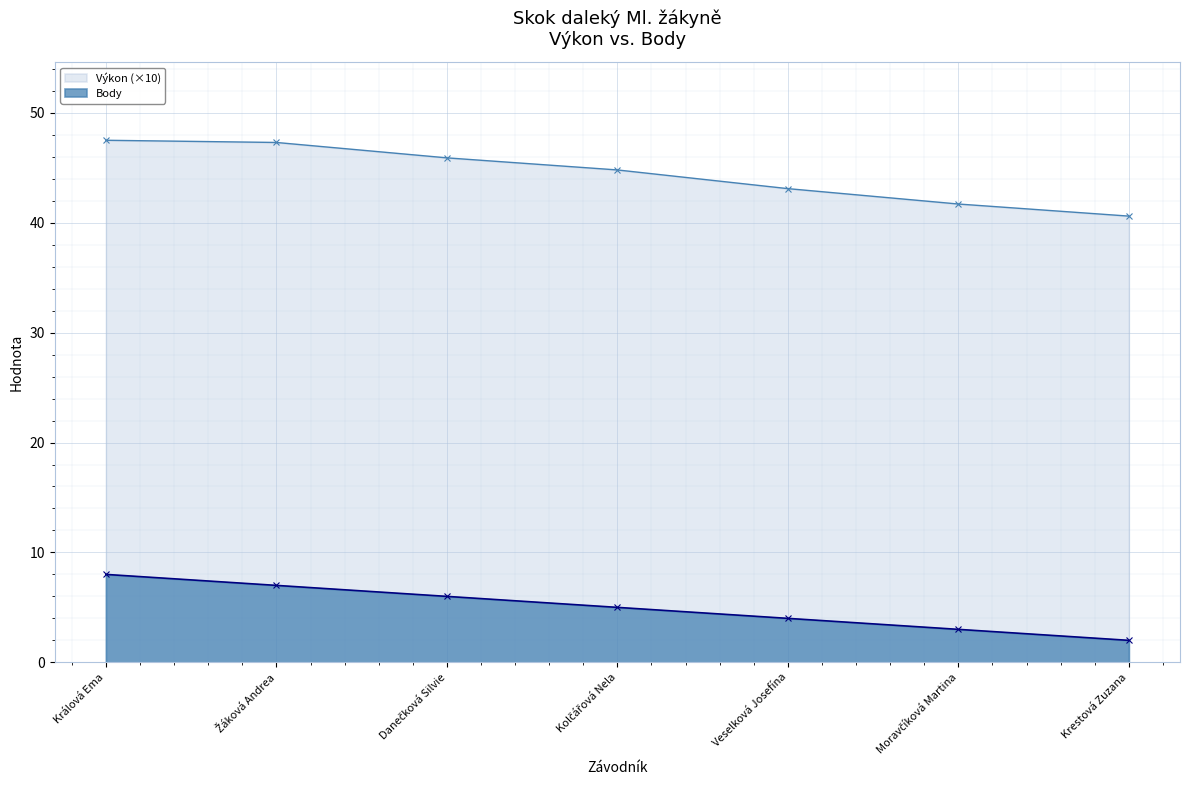

True or false: Výkon and Body cross at least once.

False